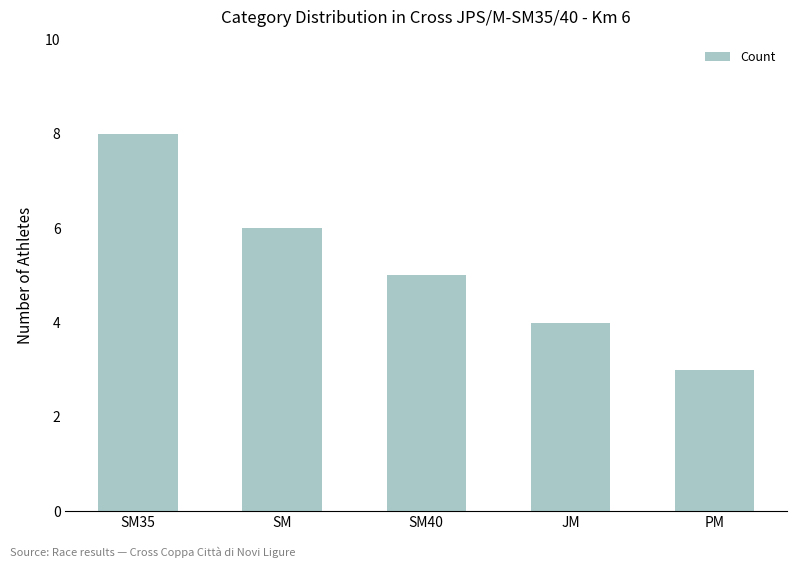

Count the values in the range 4 to 6.

3